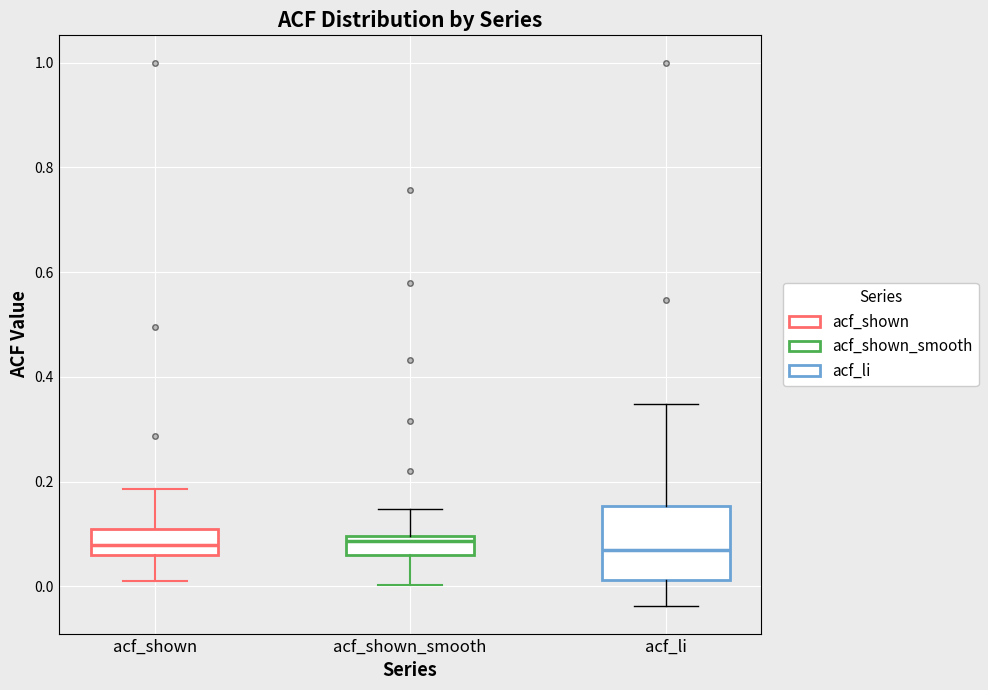

Where does the median line of the box for acf_shown sit on the y-axis? The values are not printed on the chart, so give them approximately, as read against the axis.

0.08